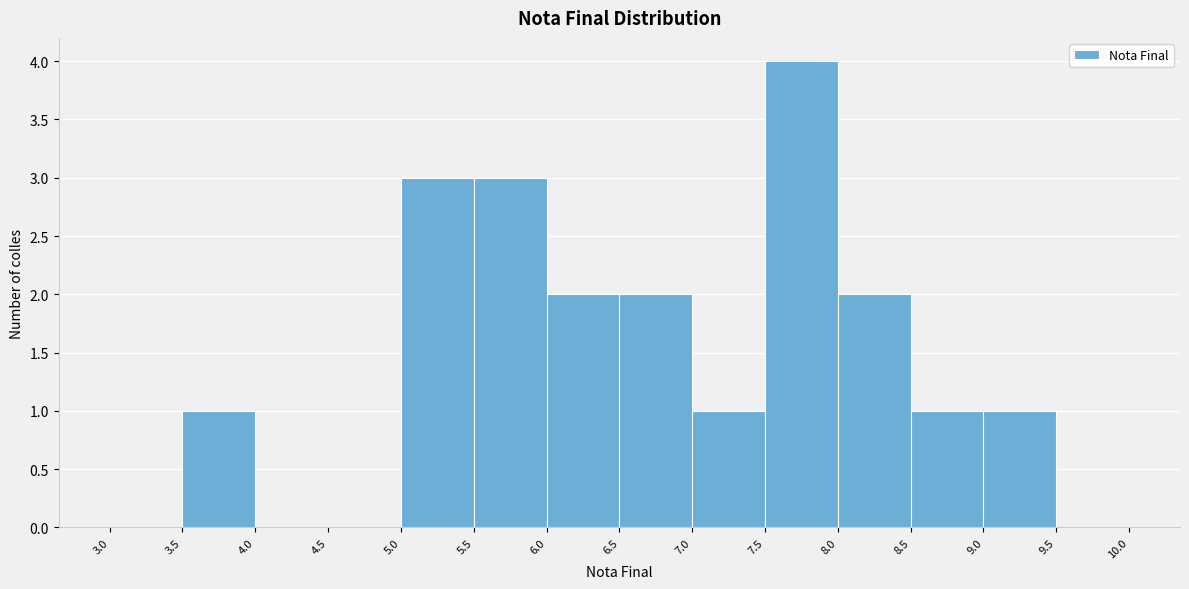

Reading left to right, transcribe this chart: for each bar, give the range it covers on the x-axis and its height. The values are not printed on the chart, so give them approximately, as read against the axis.

3.0 to 3.5: 0
3.5 to 4.0: 1
4.0 to 4.5: 0
4.5 to 5.0: 0
5.0 to 5.5: 3
5.5 to 6.0: 3
6.0 to 6.5: 2
6.5 to 7.0: 2
7.0 to 7.5: 1
7.5 to 8.0: 4
8.0 to 8.5: 2
8.5 to 9.0: 1
9.0 to 9.5: 1
9.5 to 10.0: 0